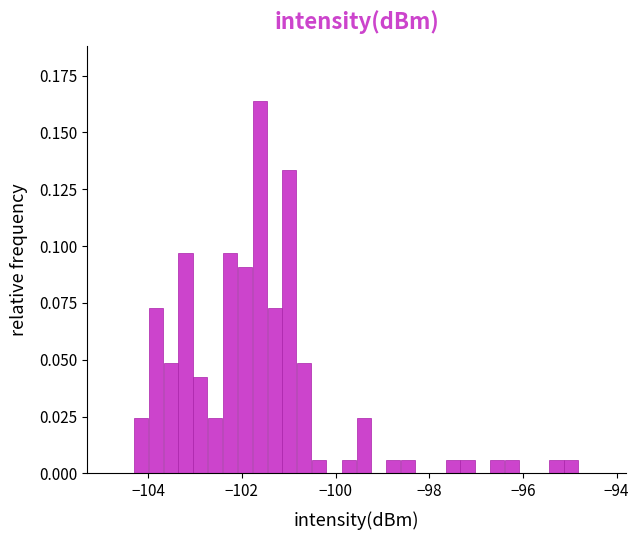

Read against the x-axis, roughly where is the centre of the tallest bar?

-101.6